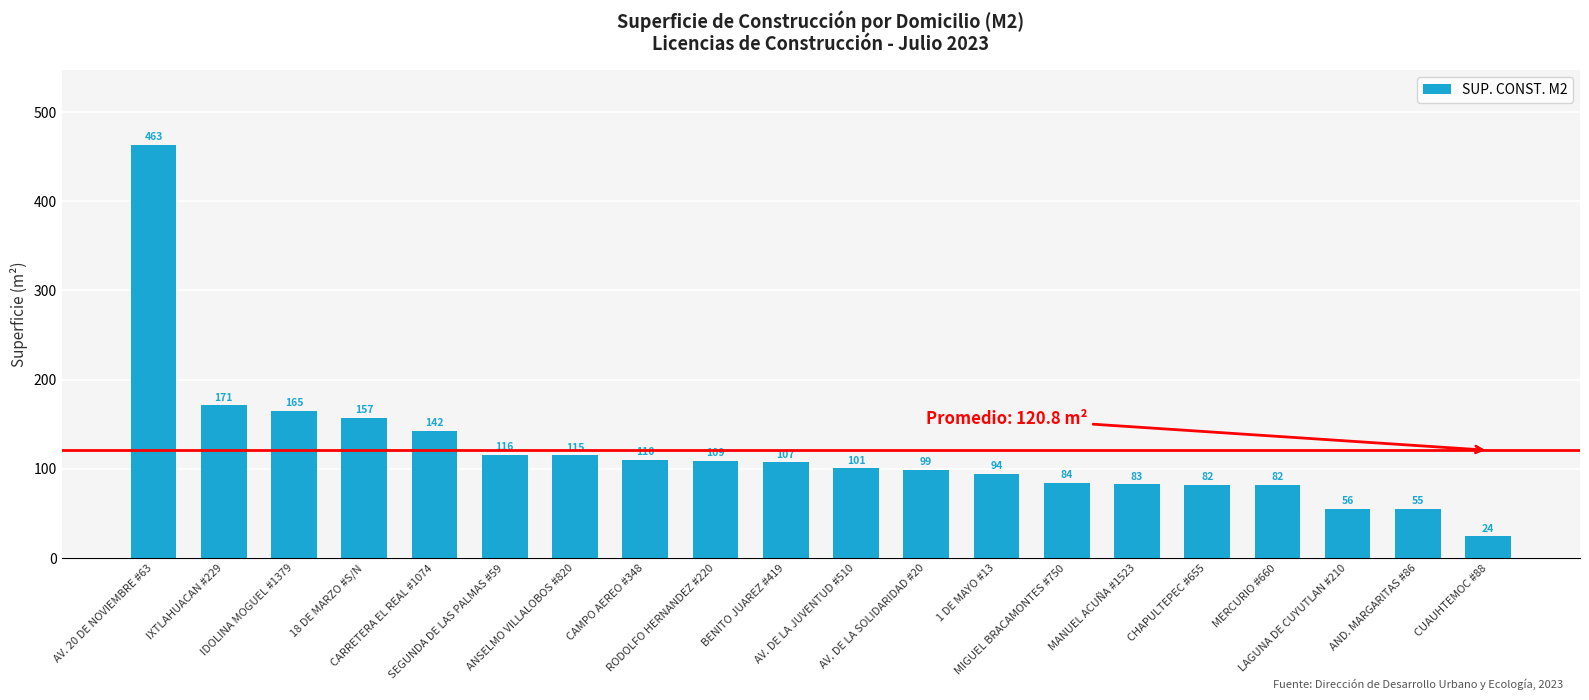

Which has a higher value, SEGUNDA DE LAS PALMAS #59 or CAMPO AEREO #348?

SEGUNDA DE LAS PALMAS #59